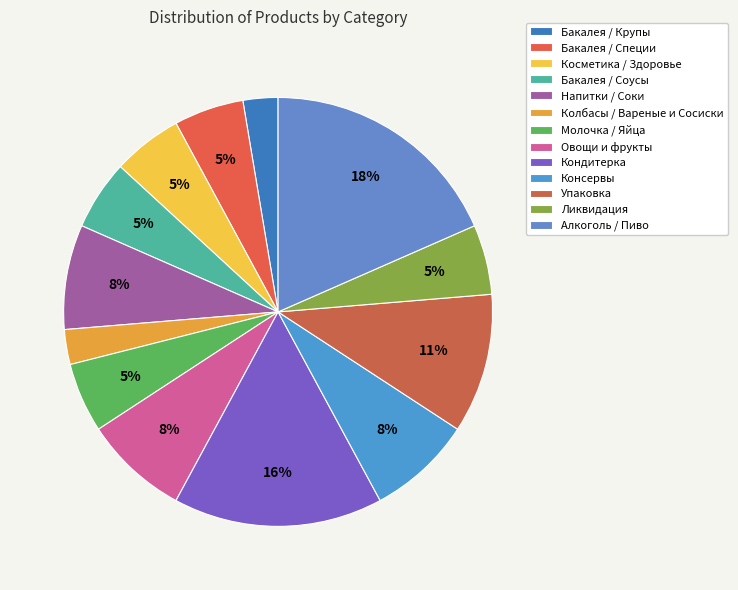

How many segments does this pie chart have?

13